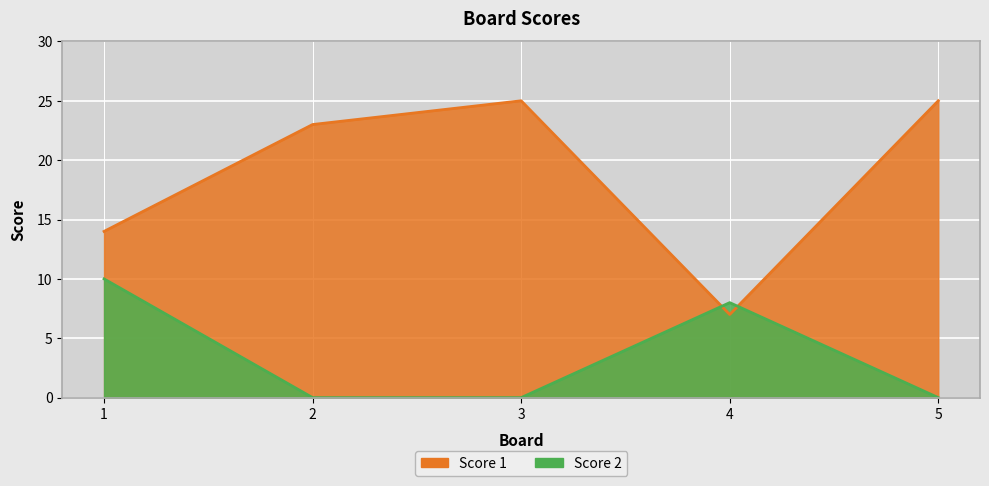

How many lines are shown in the chart?

2